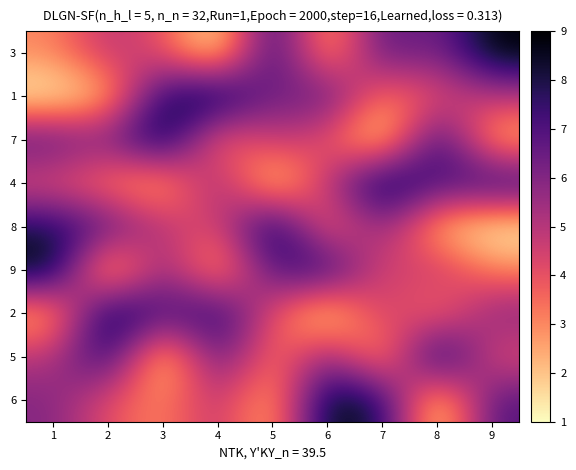

Rank the series by their maximum value, from highest to lowest.

3, 1, 7, 4, 8, 9, 2, 5, 6